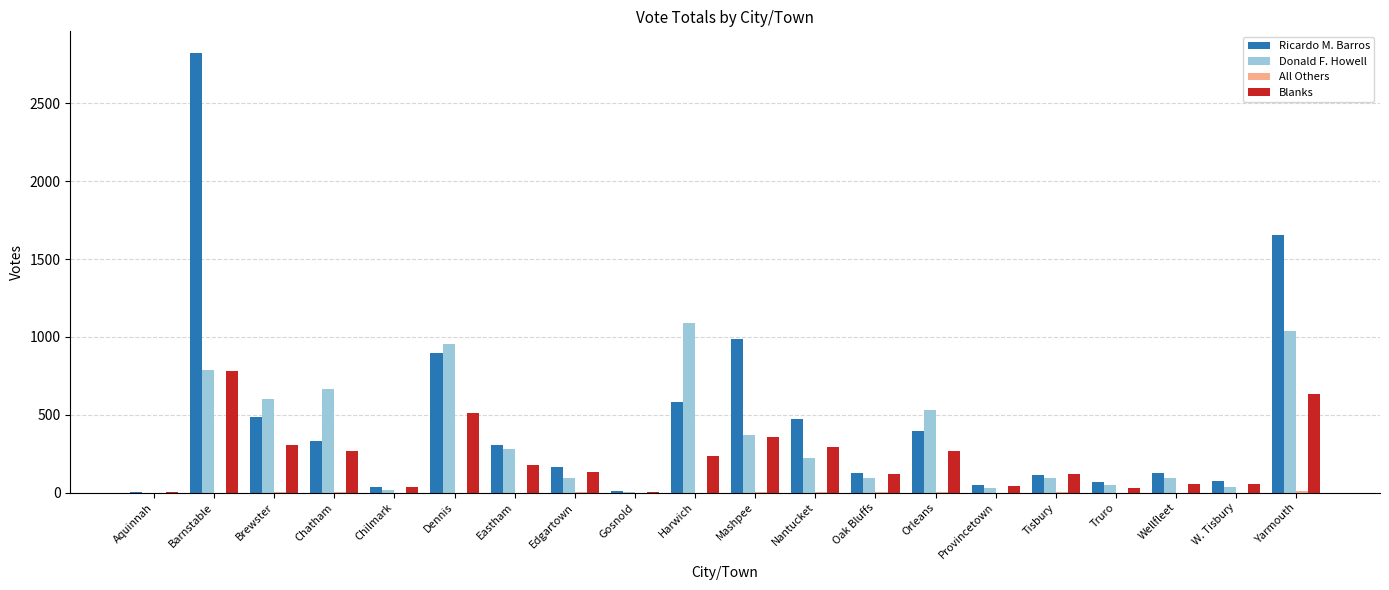

Which series has the largest total across all categories?

Ricardo M. Barros